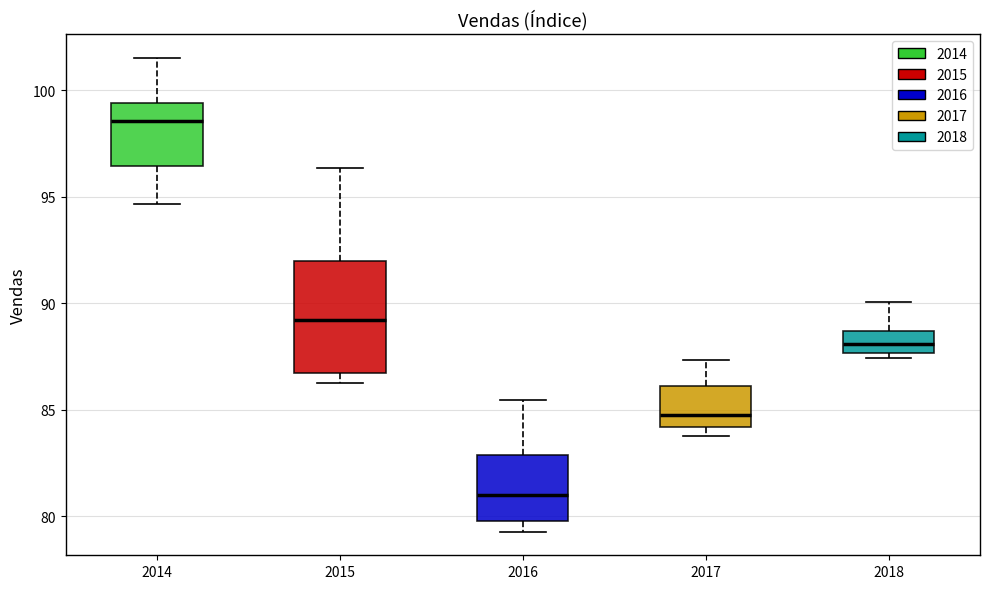

Reading left to right, read every box against the y-axis: the position of its median line, the range the box covers, and the ends of its whiskers. The values are not printed on the chart, so give them approximately, as read against the axis.

2014: median 98.5, box 96.5 to 99.5, whiskers 94.5 to 101.5
2015: median 89.0, box 86.5 to 92.0, whiskers 86.0 to 96.5
2016: median 81.0, box 80.0 to 83.0, whiskers 79.5 to 85.5
2017: median 85.0, box 84.0 to 86.0, whiskers 84.0 (just below the box's lower edge) to 87.5
2018: median 88.0, box 87.5 to 88.5, whiskers 87.5 (just below the box's lower edge) to 90.0